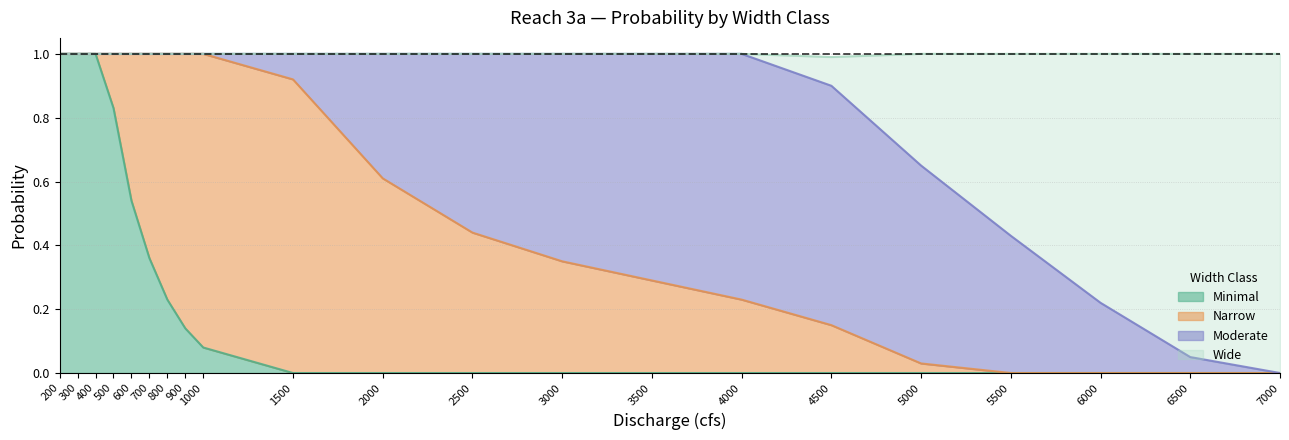

At which category does the chart reach its minimum across all series?

1500